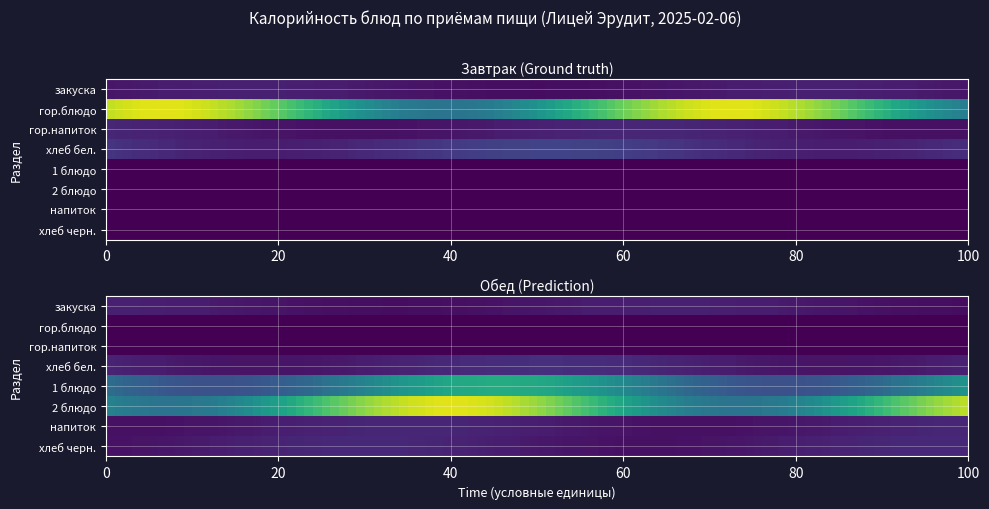

What is the difference between the highest and lowest values at гор.напиток?

38.0